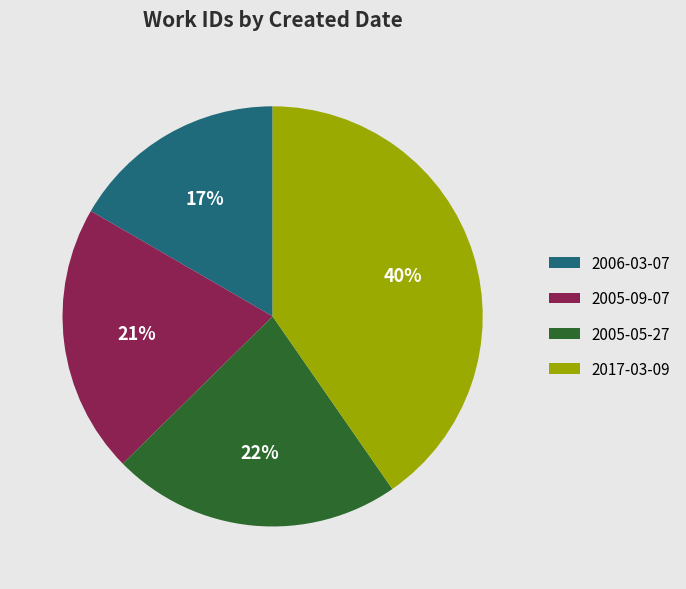

Which slice is the largest?

2017-03-09